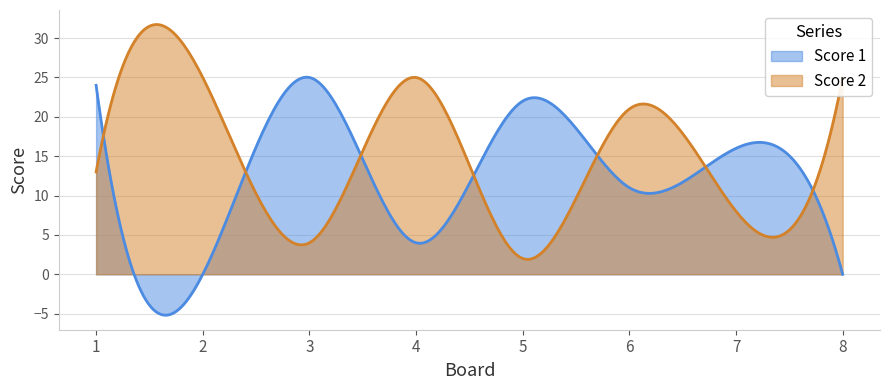

What is the difference between the highest and lowest values at 6?

10